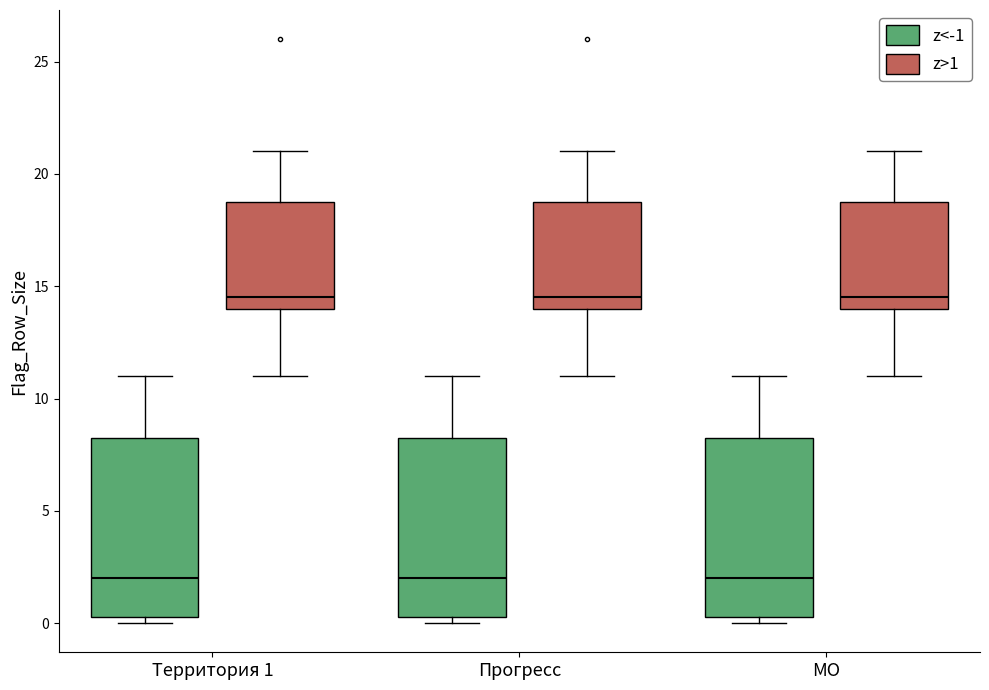

Where does the lower whisker of the box for МО (z>1) end on the y-axis? The values are not printed on the chart, so give them approximately, as read against the axis.

11.0